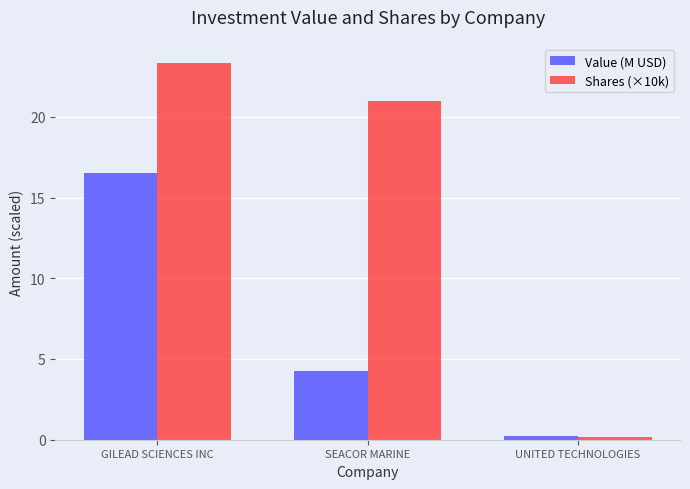

What is the approximate value of Shares (×10k) at UNITED TECHNOLOGIES?

0.2